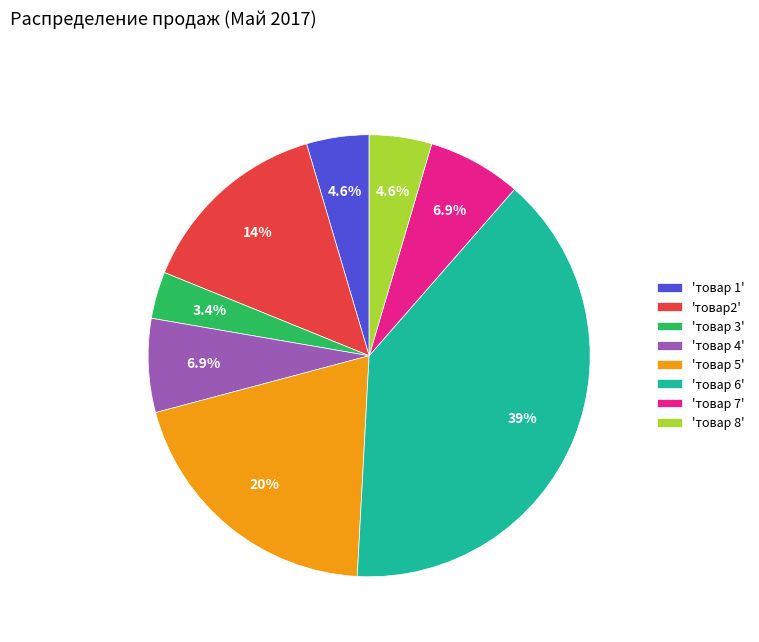

What is the smallest slice in the pie chart?

'товар 3'